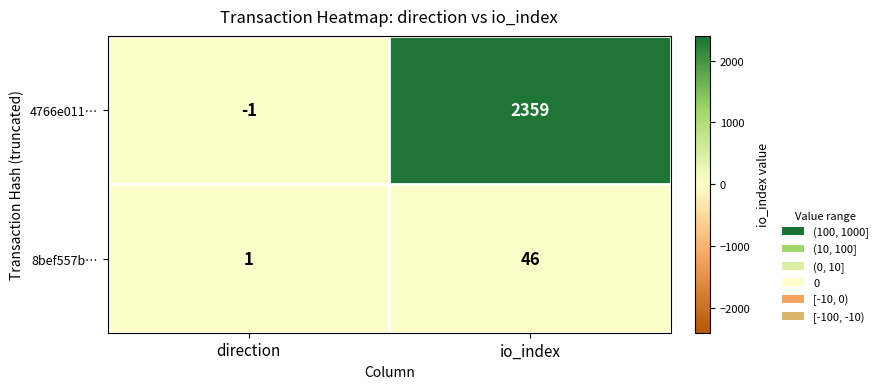

What is the maximum value shown in the chart?

2359